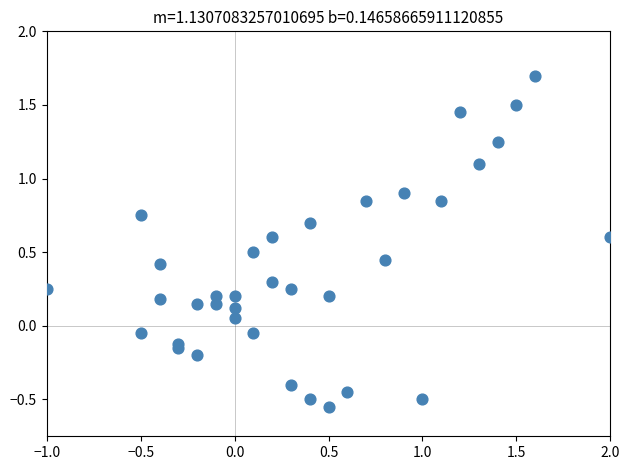

What is the range of X values (max minus min)?

3.0